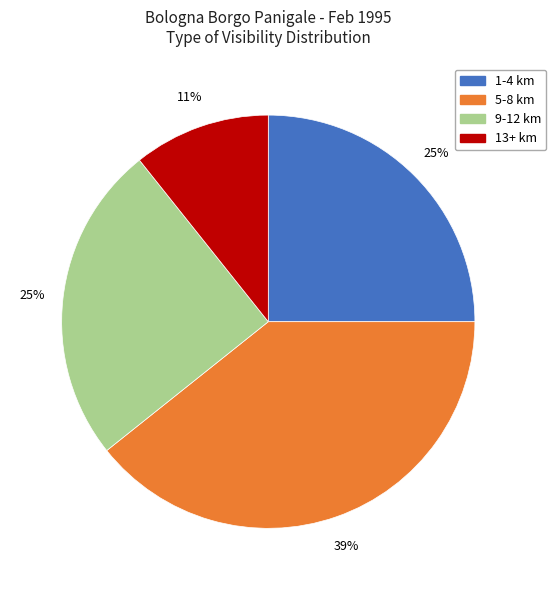

To the nearest percent, what is the average slice percentage?

25%